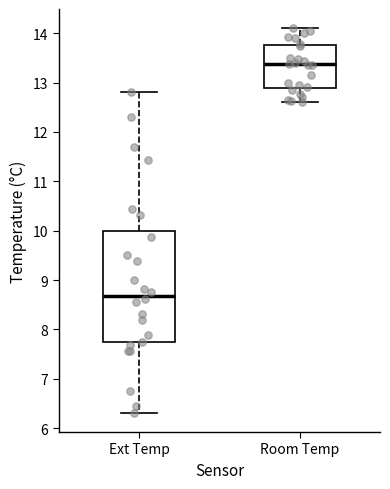

Which box is the tallest, from its lower edge to its upper edge?

Ext Temp